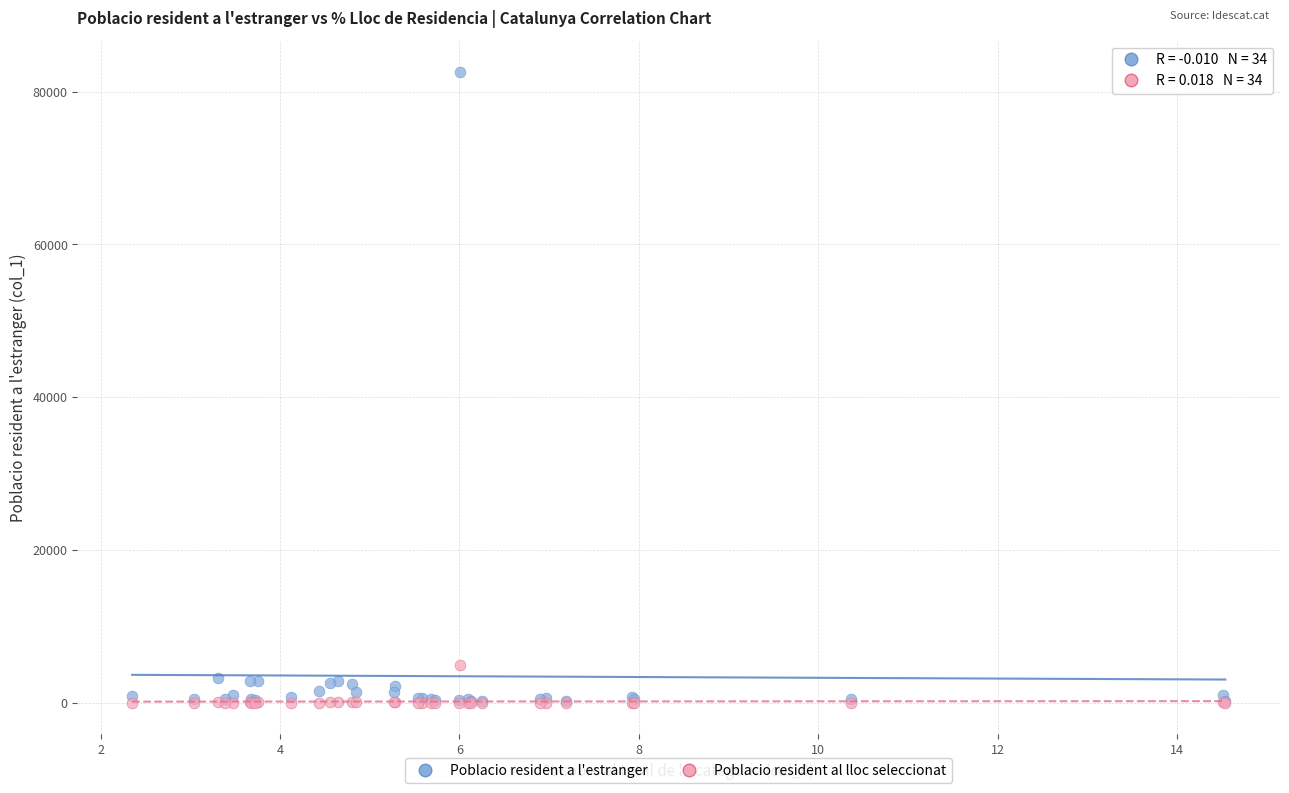

In the Poblacio resident a l'estranger series, what Y value is closest to 41414?

3321